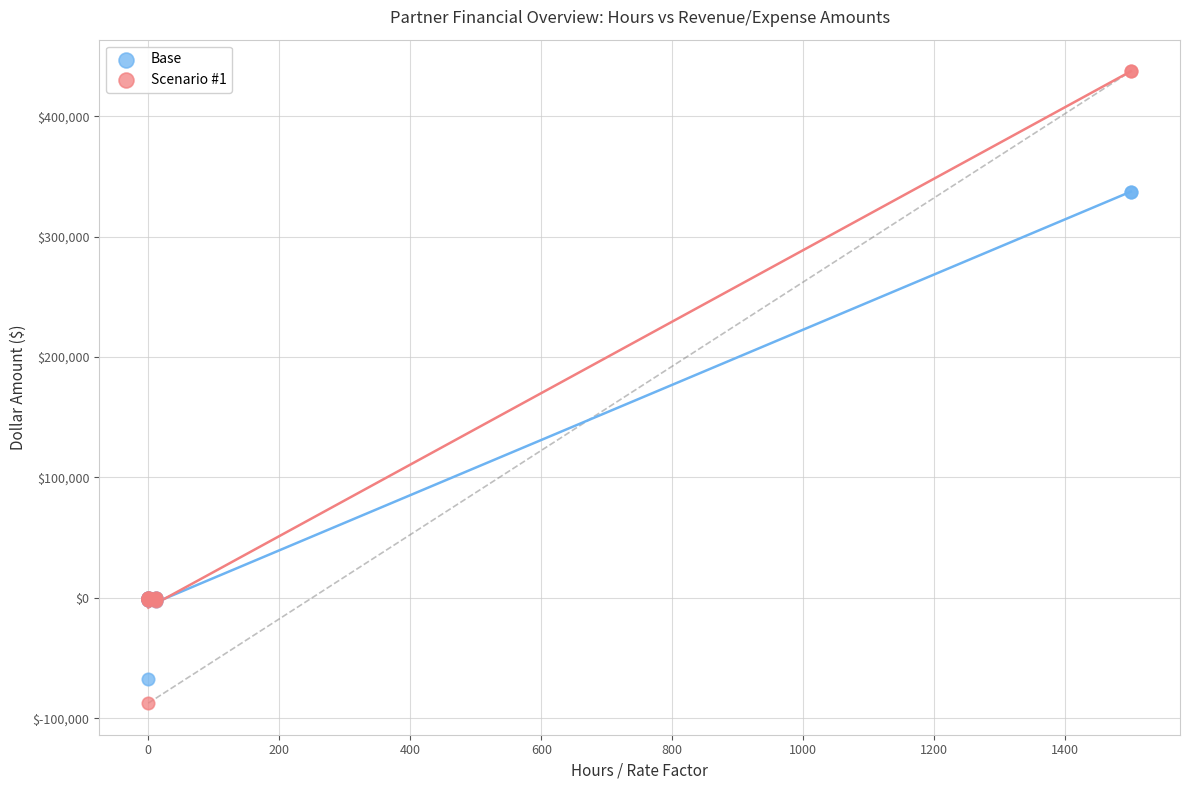

What are all the series names shown in the legend?

Base, Scenario #1